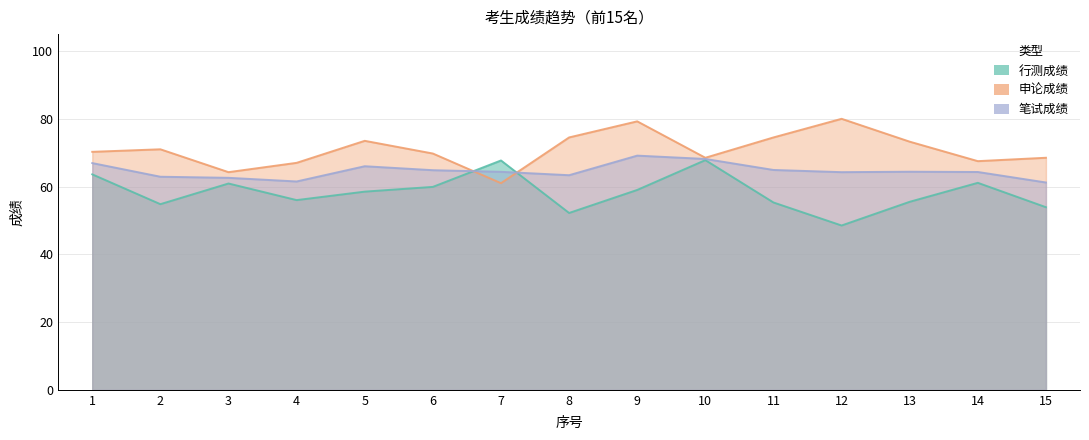

How many values in the 申论成绩 series exceed 70?

8